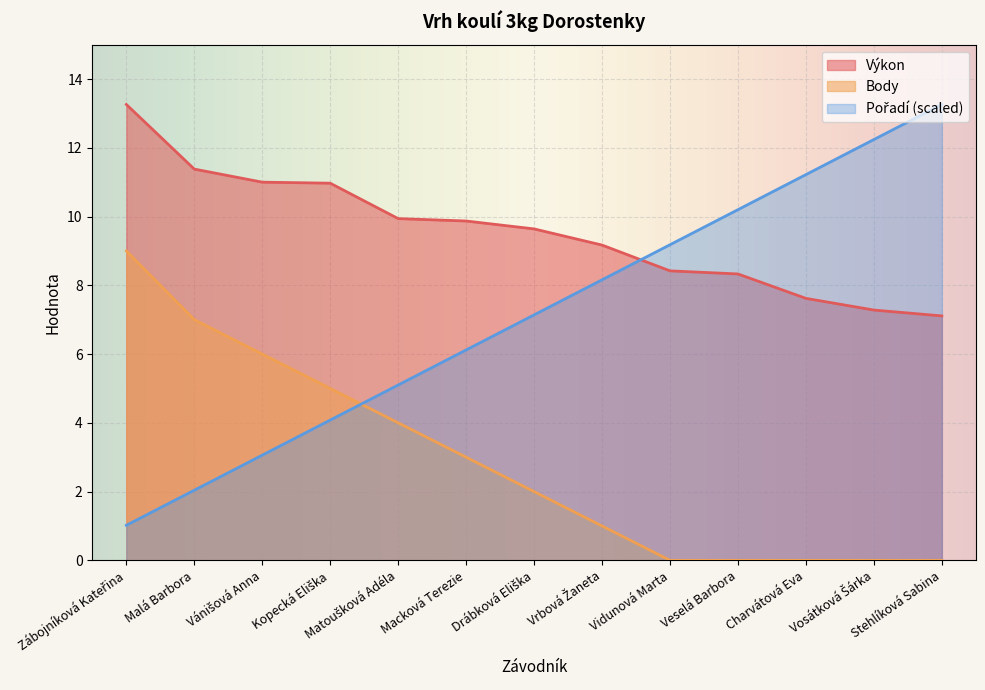

At how many categories does at least one series exceed 0?

13